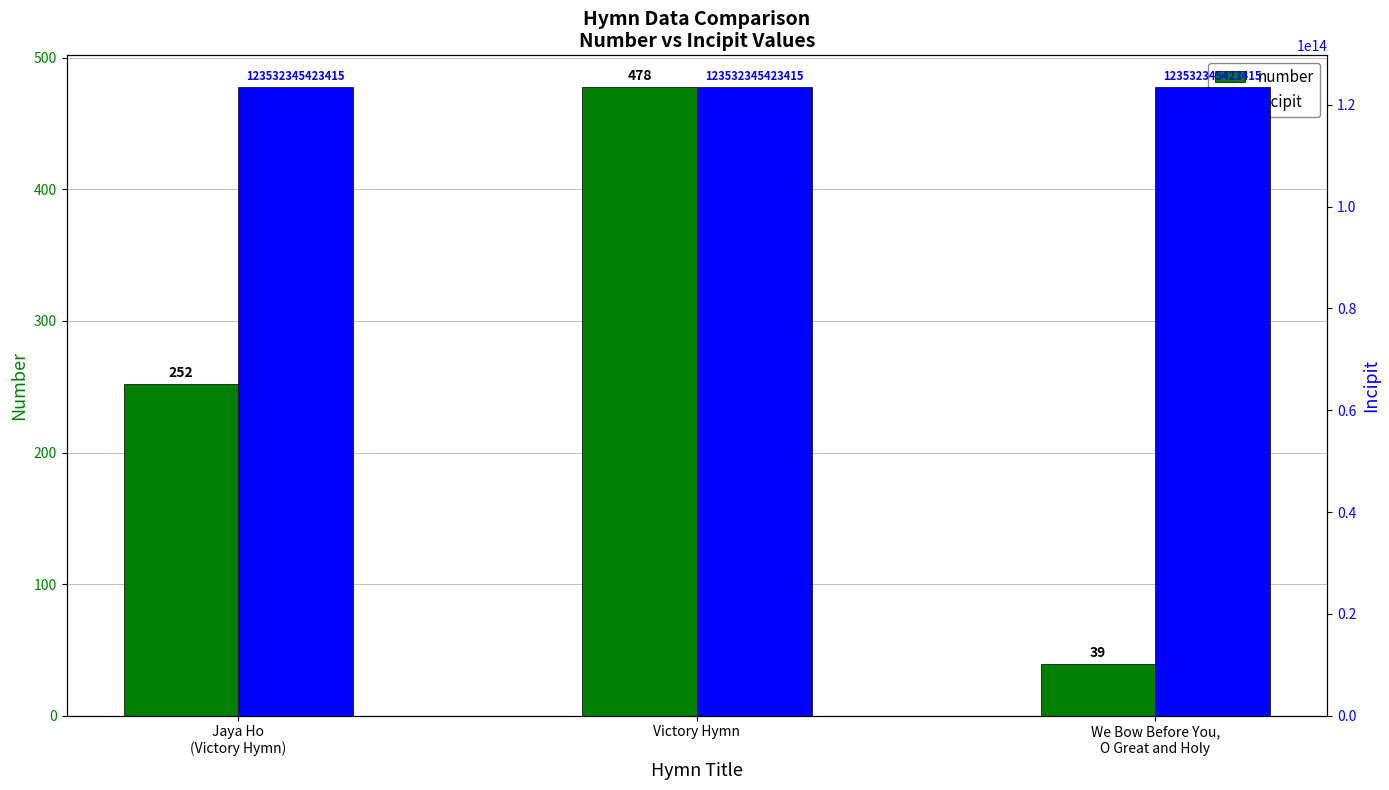

What is the minimum value shown in the chart?

39